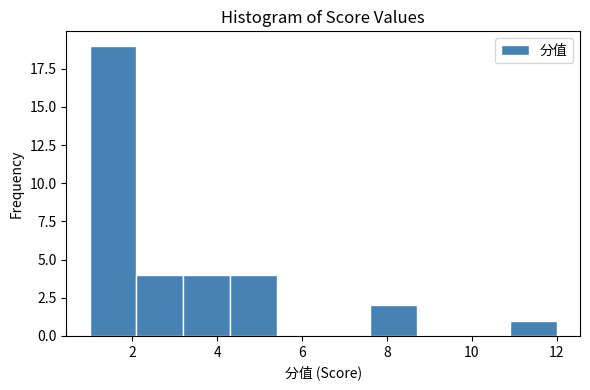

Reading left to right, transcribe this chart: for each bar, give the range it covers on the x-axis and its height. Neither the bar edges nor the heights are printed on the chart, so give them approximately, as read against the axes.

1.0 to 2.1: 19
2.1 to 3.2: 4
3.2 to 4.3: 4
4.3 to 5.4: 4
5.4 to 6.5: 0
6.5 to 7.6: 0
7.6 to 8.7: 2
8.7 to 9.8: 0
9.8 to 10.9: 0
10.9 to 12.0: 1